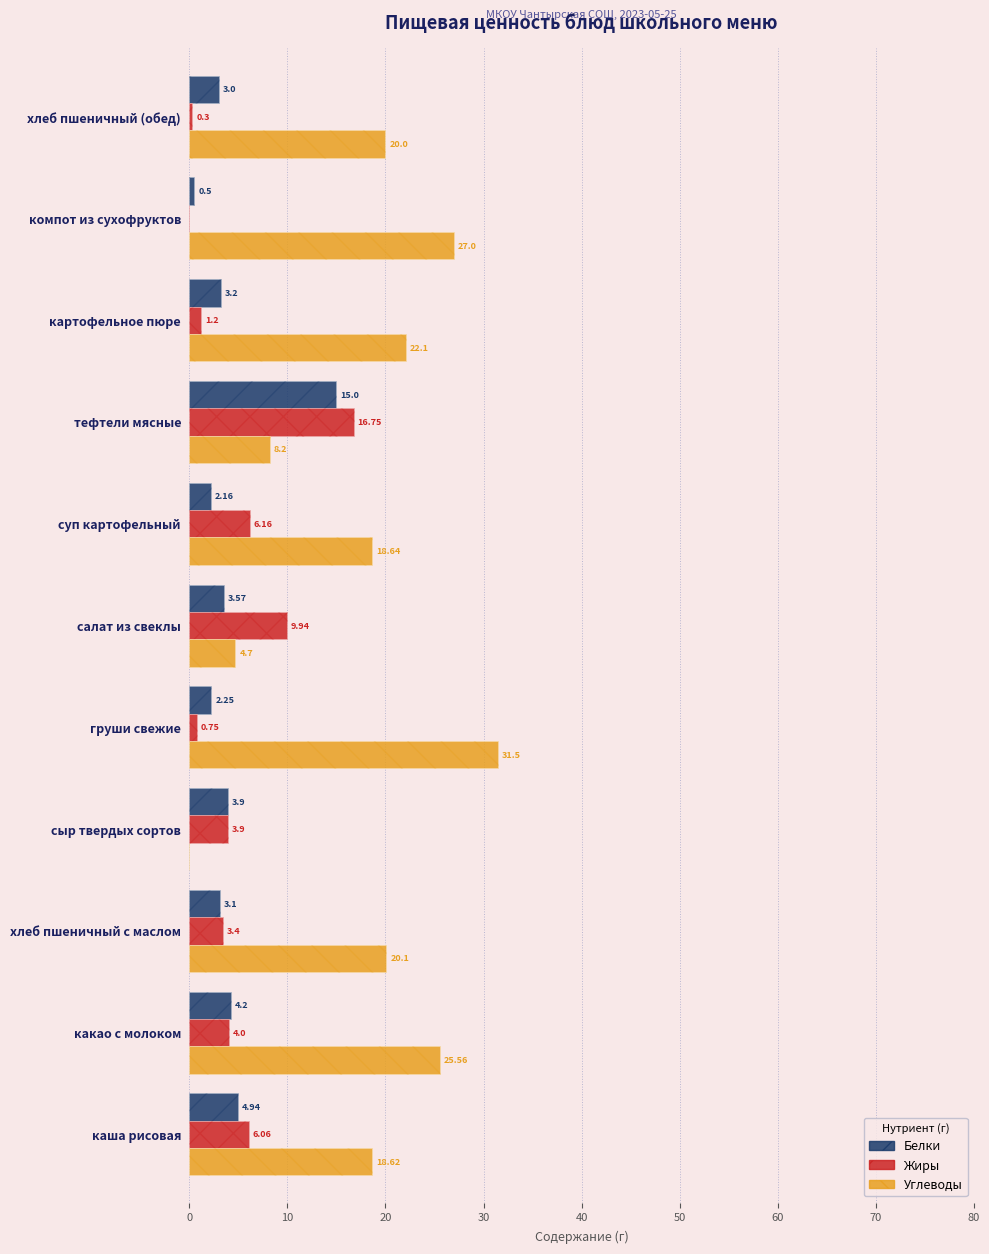

Reading left to right, extract all data points from this chart.

Белки: 4.9	4.2	3.1	3.9	2.2	3.6	2.2	15.0	3.2	0.5	3.0
Жиры: 6.1	4.0	3.4	3.9	0.8	9.9	6.2	16.8	1.2	0.0	0.3
Углеводы: 18.6	25.6	20.1	0.0	31.5	4.7	18.6	8.2	22.1	27.0	20.0